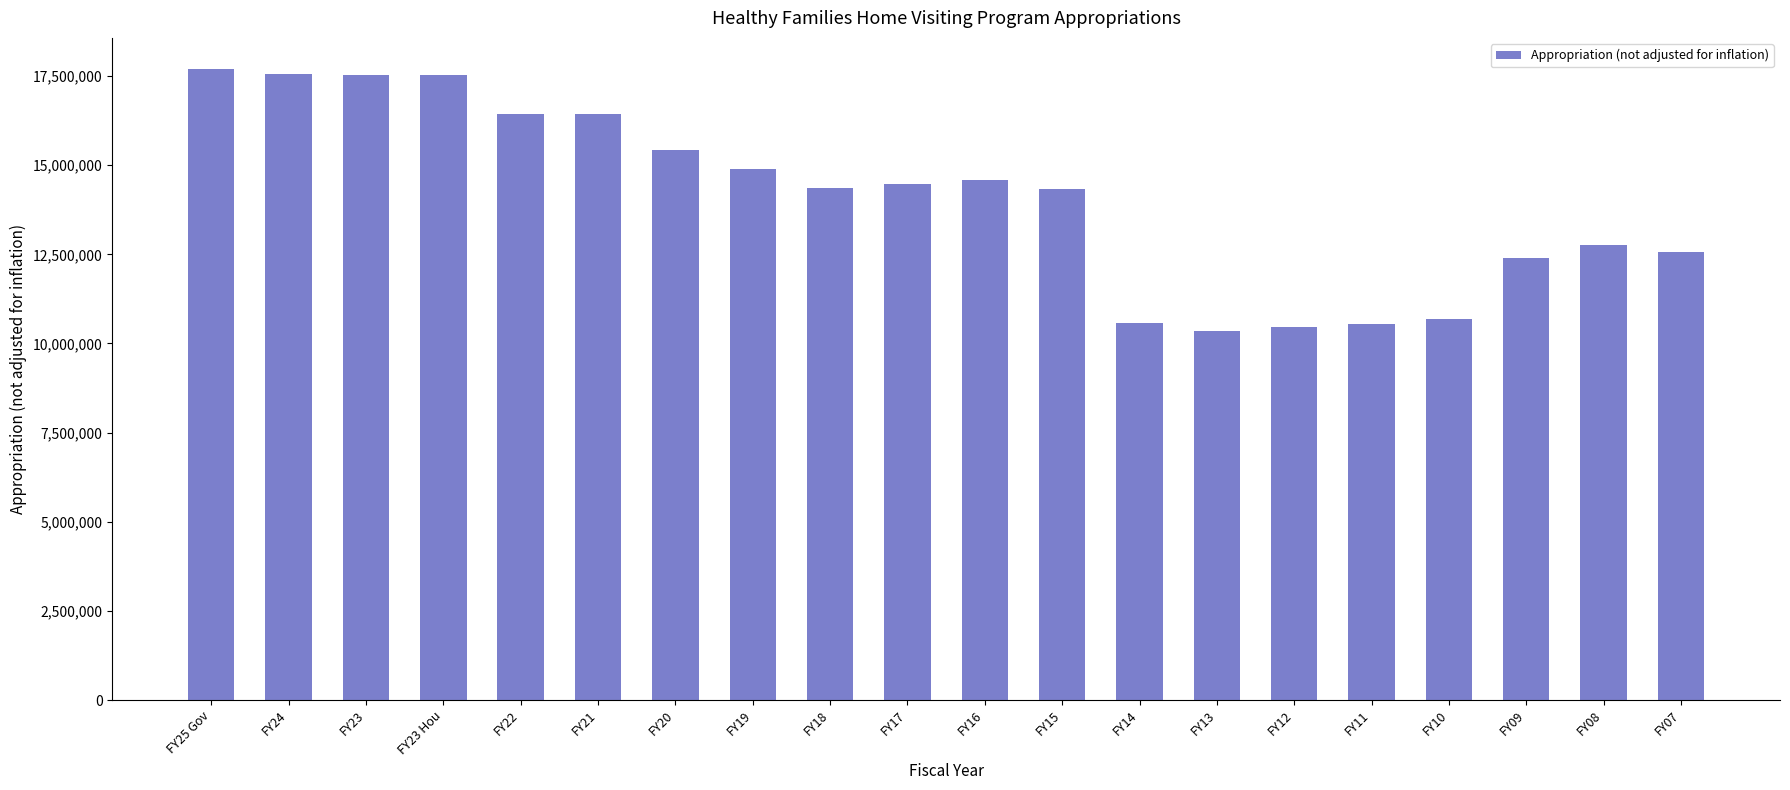

Where is the data nearest to the value 14011302?

FY15